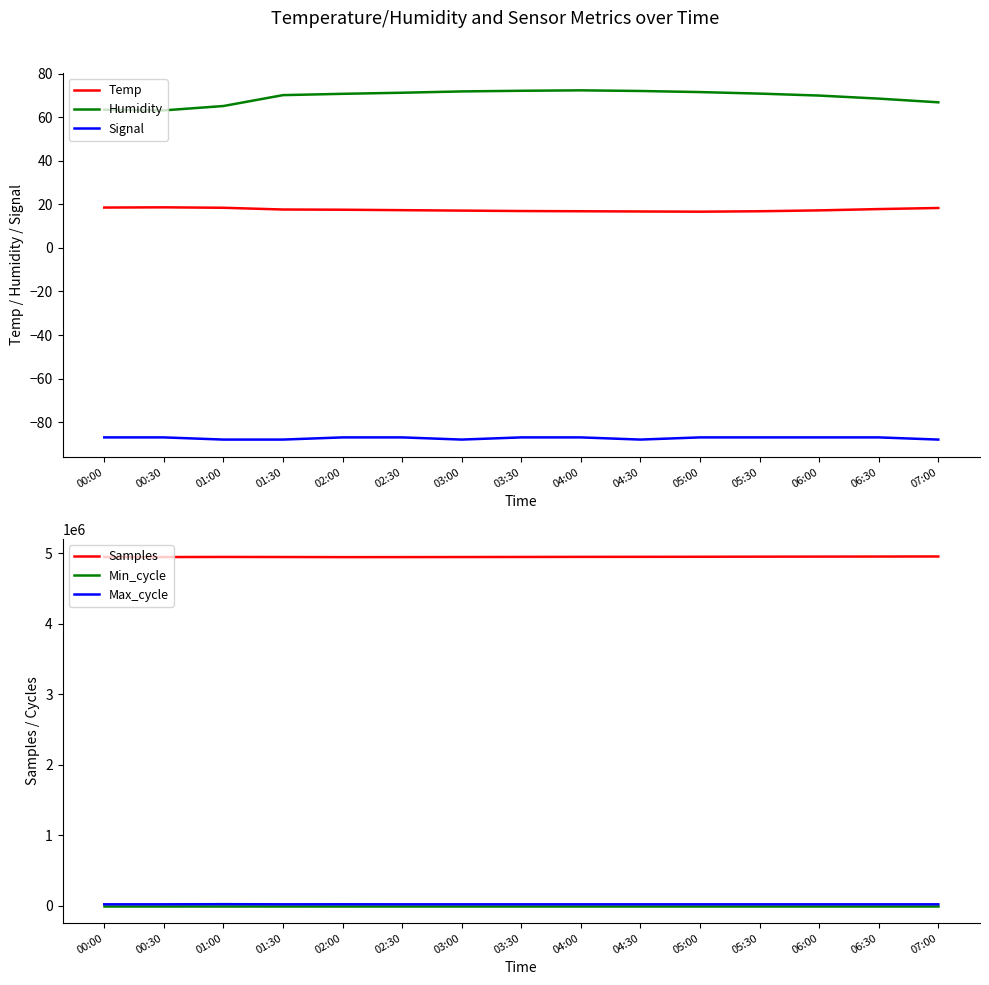

List the labels in order of Humidity value, smallest first.

00:30, 00:00, 01:00, 07:00, 06:30, 06:00, 01:30, 02:00, 05:30, 02:30, 05:00, 03:00, 04:30, 03:30, 04:00